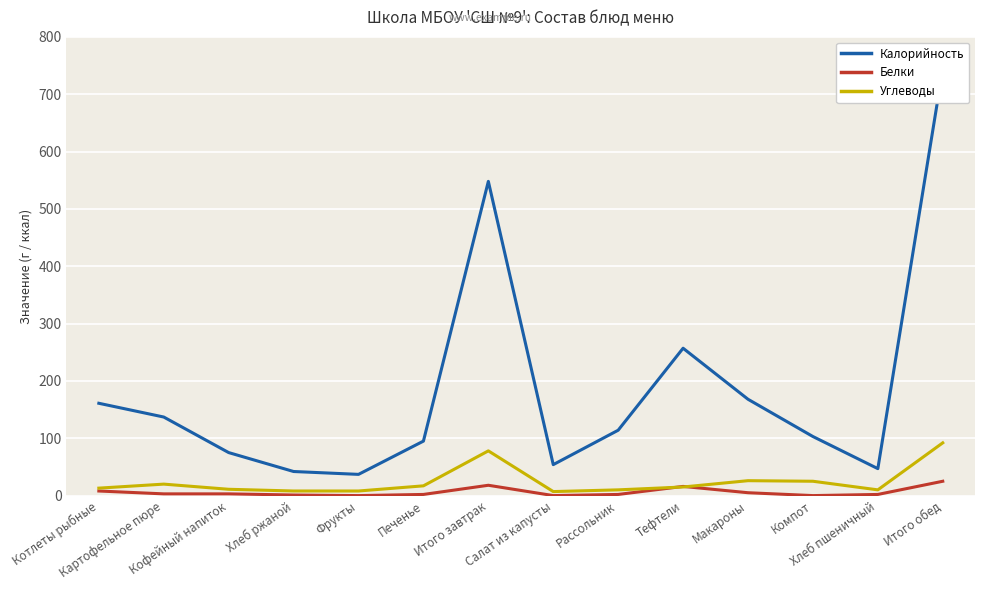

What position from the left is Итого обед?

14